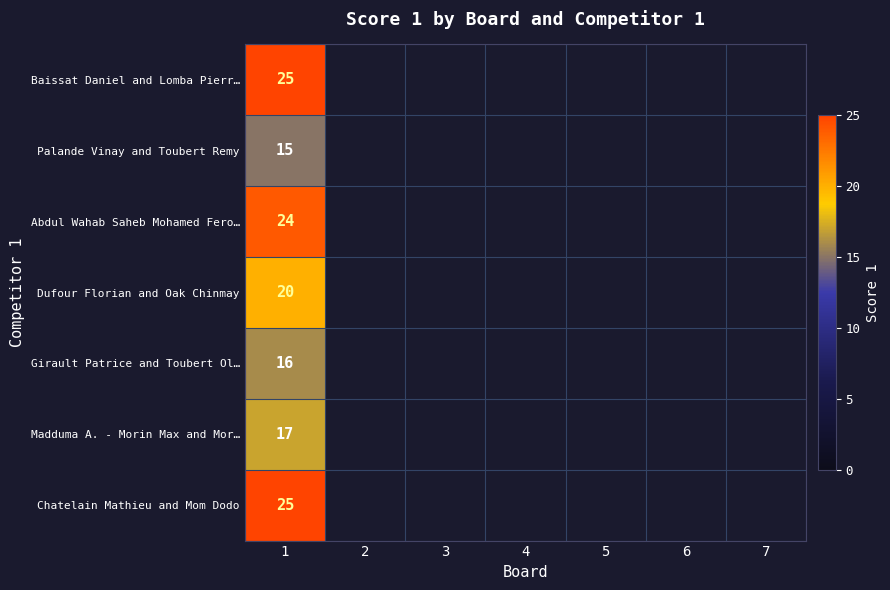

Is it true that Abdul Wahab Saheb Mohamed Fero… equals 24 at 1?

True